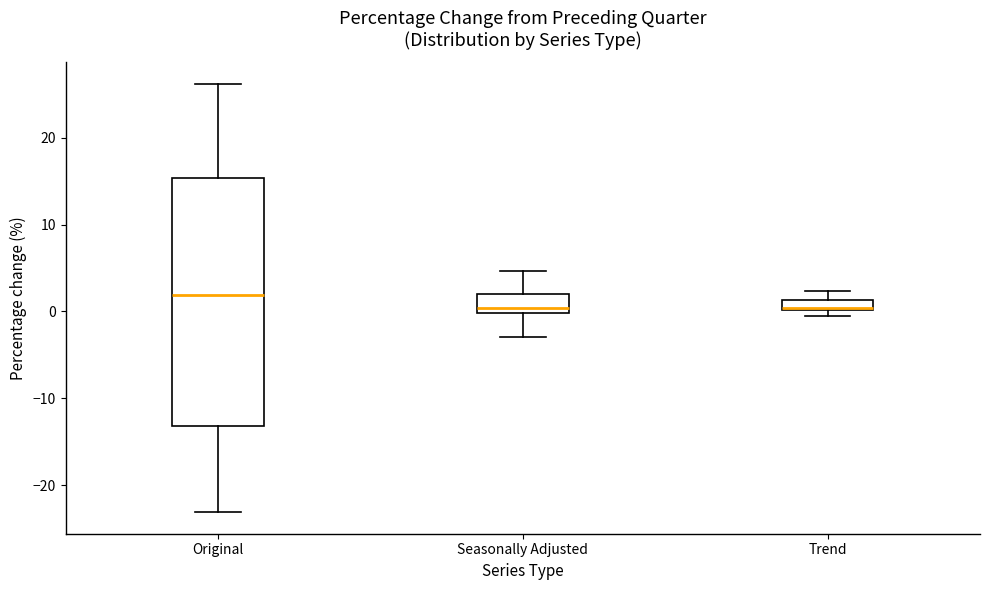

Where does the upper whisker of the box for Seasonally Adjusted end on the y-axis? The values are not printed on the chart, so give them approximately, as read against the axis.

5